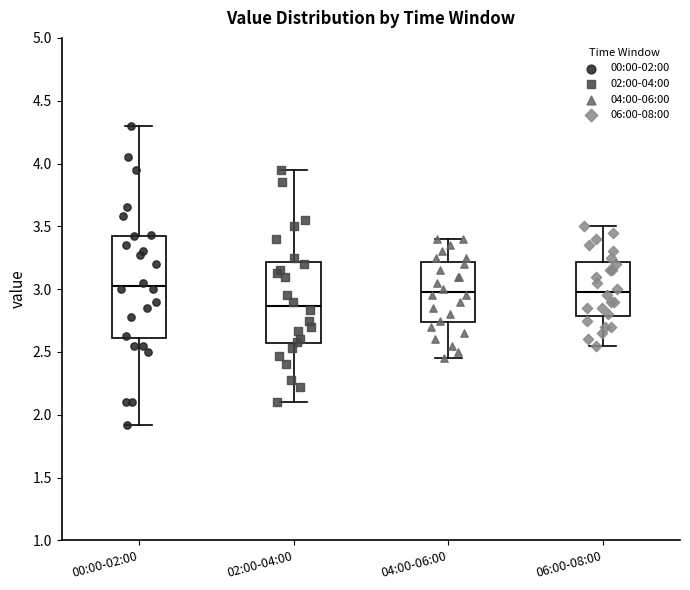

Reading left to right, read every box against the y-axis: the position of its median line, the range the box covers, and the ends of its whiskers. The values are not printed on the chart, so give them approximately, as read against the axis.

00:00-02:00: median 3.05, box 2.60 to 3.40, whiskers 1.90 to 4.30
02:00-04:00: median 2.85, box 2.55 to 3.20, whiskers 2.10 to 3.95
04:00-06:00: median 3.00, box 2.75 to 3.20, whiskers 2.45 to 3.40
06:00-08:00: median 3.00, box 2.80 to 3.20, whiskers 2.55 to 3.50